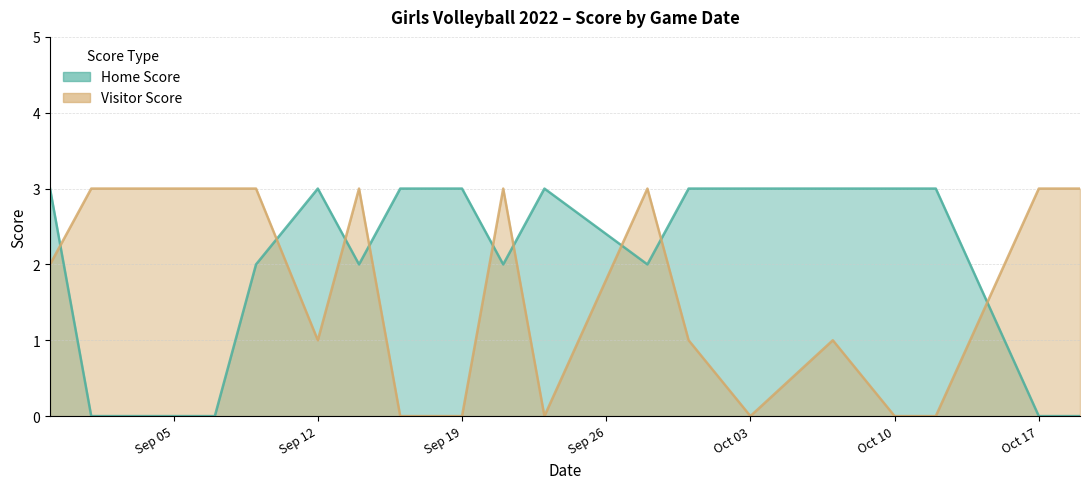

Which series has the largest total across all categories?

Home Score